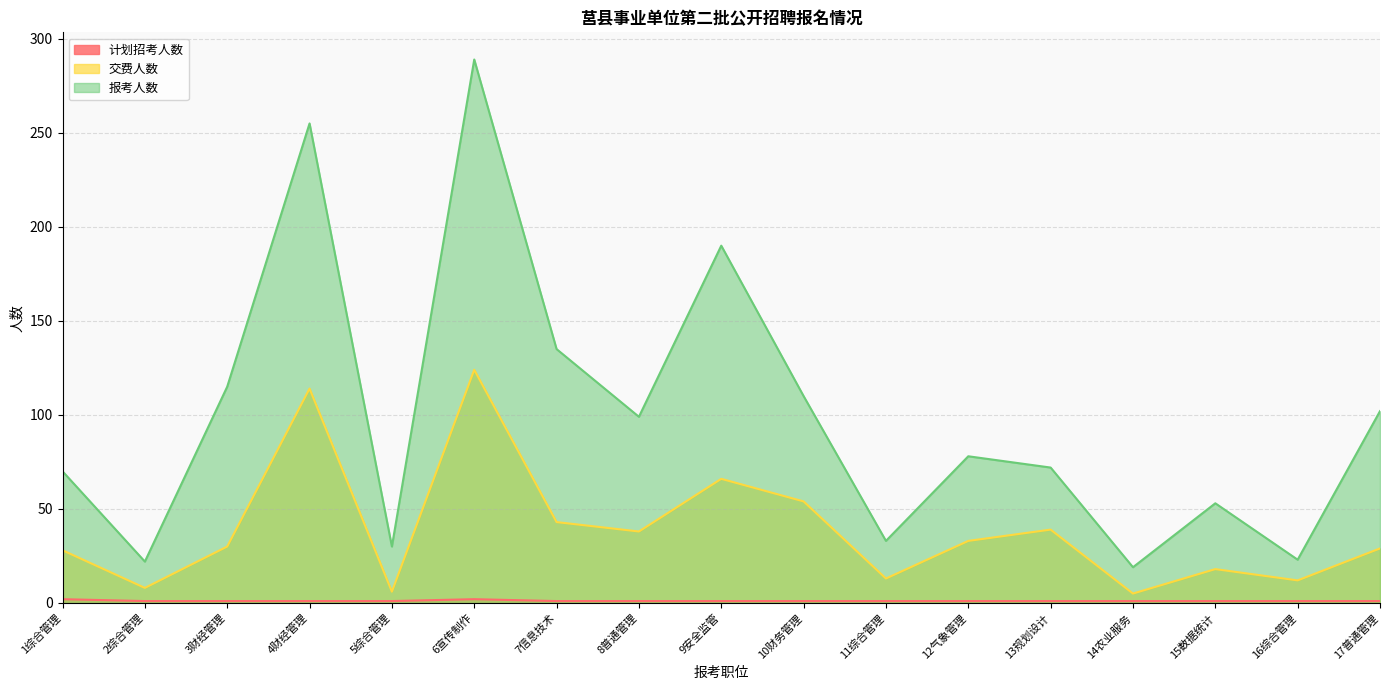

Does the chart have visible grid lines?

Yes